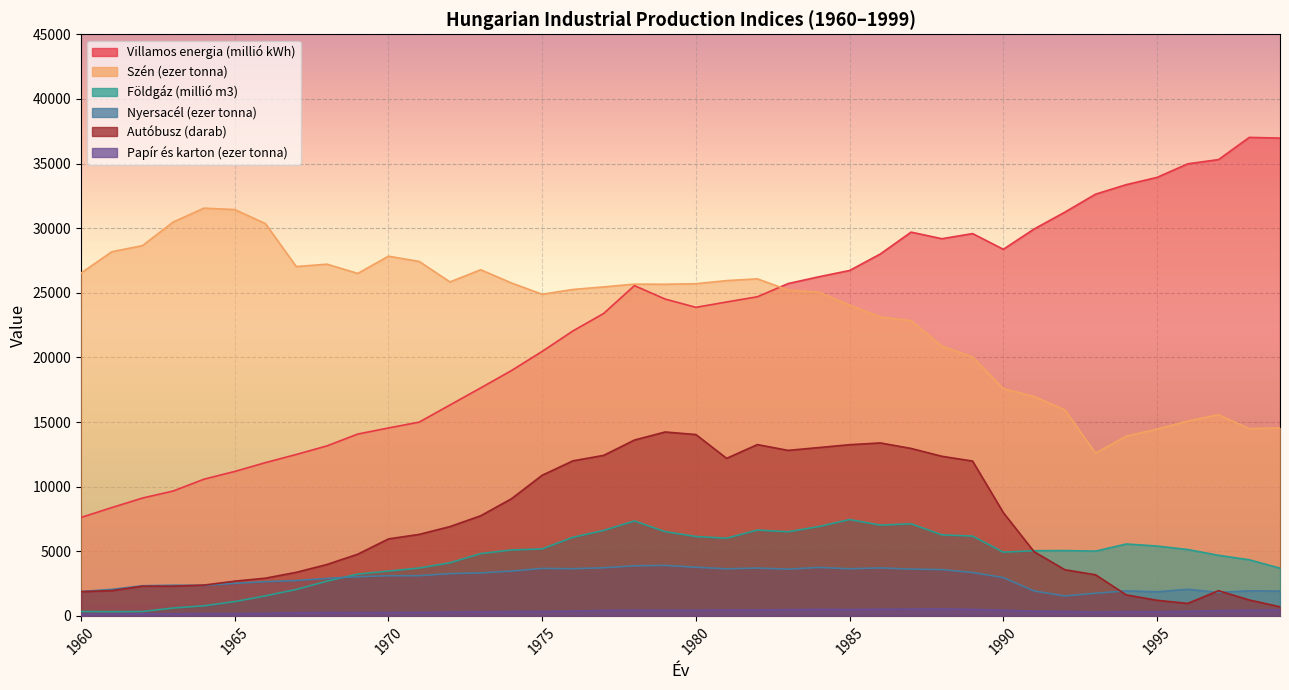

The value of Szén (ezer tonna) at 1977 is 25454. True or false?

True